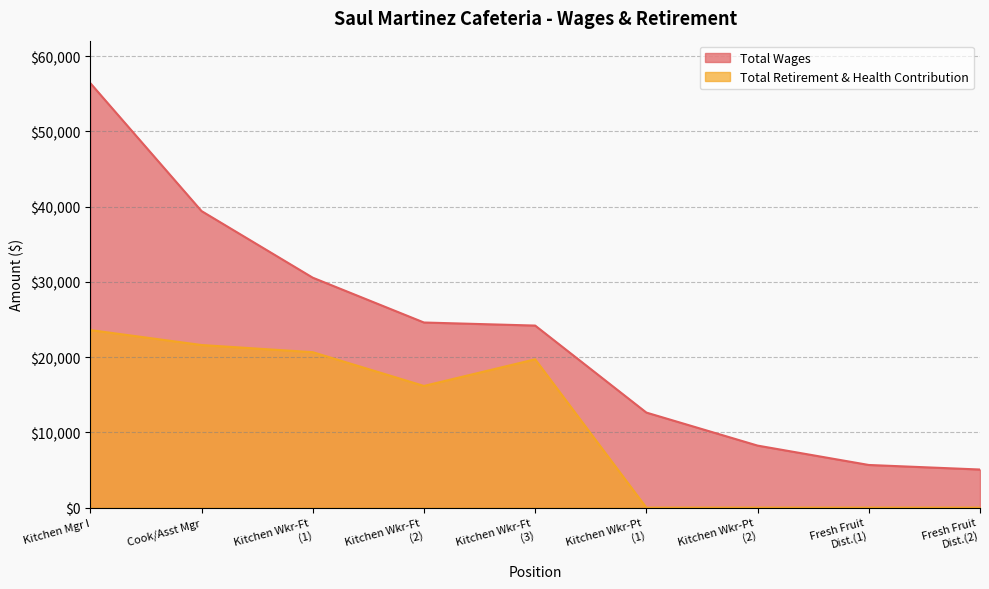

True or false: Total Wages and Total Retirement & Health Contribution cross at least once.

False